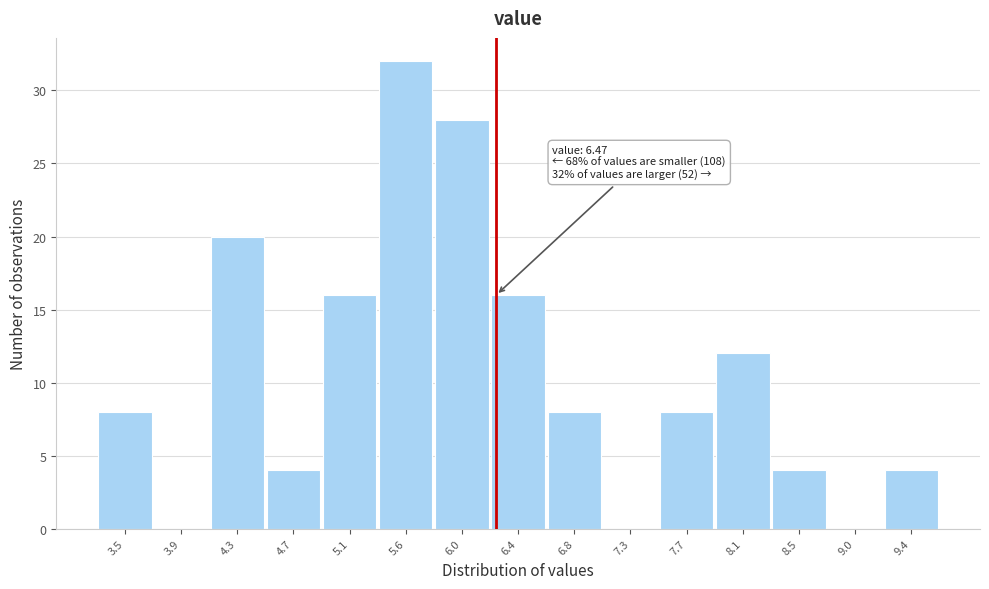

Reading left to right, what are all the values shown in this chart?

3.5=8	3.9=0	4.3=20	4.7=4	5.1=16	5.6=32	6.0=28	6.4=16	6.8=8	7.3=0	7.7=8	8.1=12	8.5=4	9.0=0	9.4=4